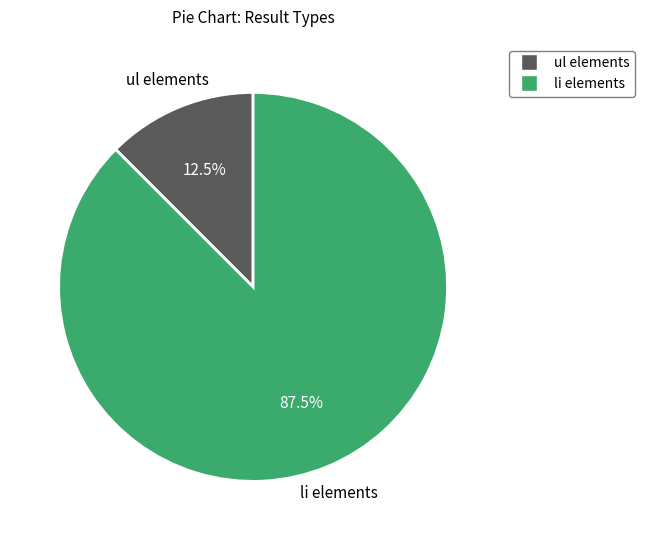

Is there a majority slice in this chart?

Yes